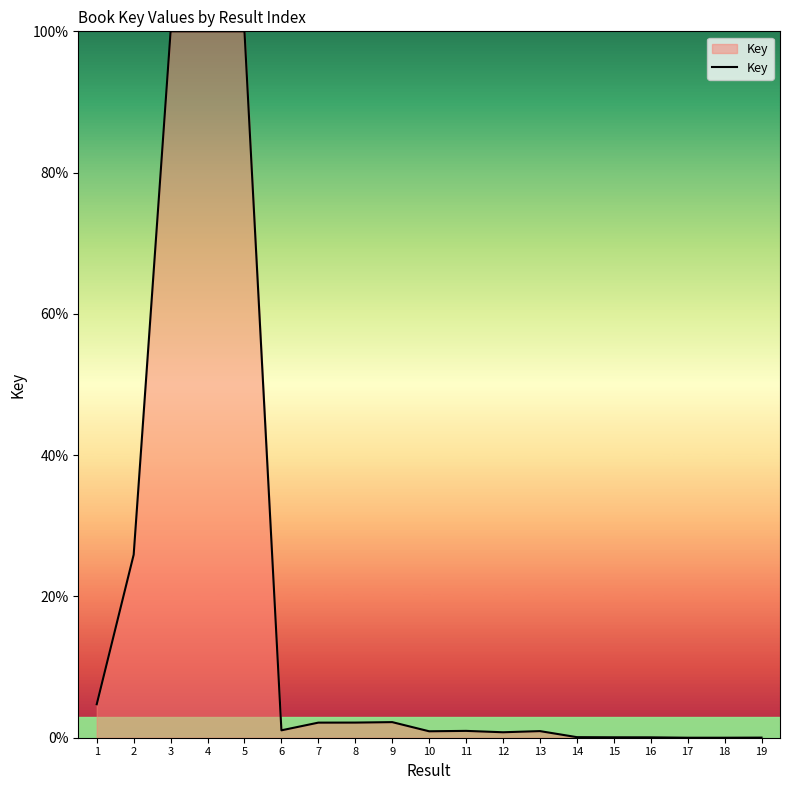

True or false: the data shows 0.8 at 12.

True